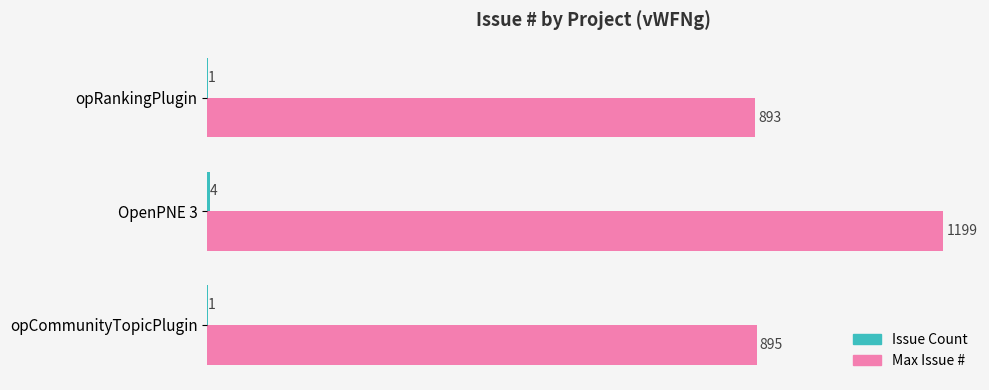

Between opCommunityTopicPlugin and opRankingPlugin, which series saw the biggest shift?

Max Issue #